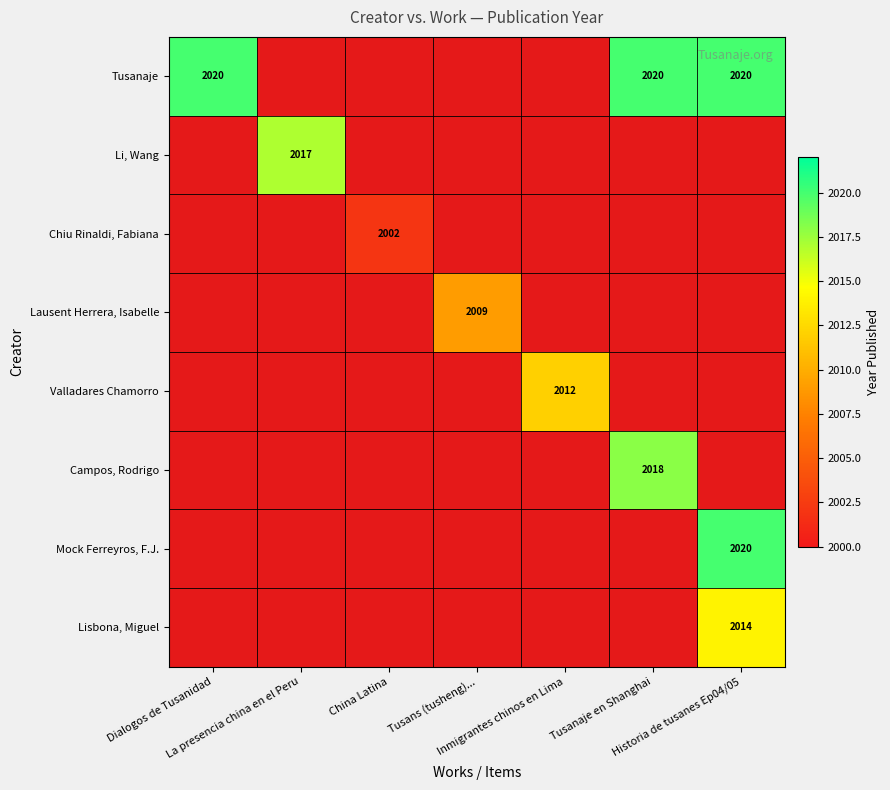

At Inmigrantes chinos en Lima, list the series in order from smallest to largest.

Tusanaje, Li, Wang, Chiu Rinaldi, Fabiana, Lausent Herrera, Isabelle, Valladares Chamorro, Campos, Rodrigo, Mock Ferreyros, F.J., Lisbona, Miguel